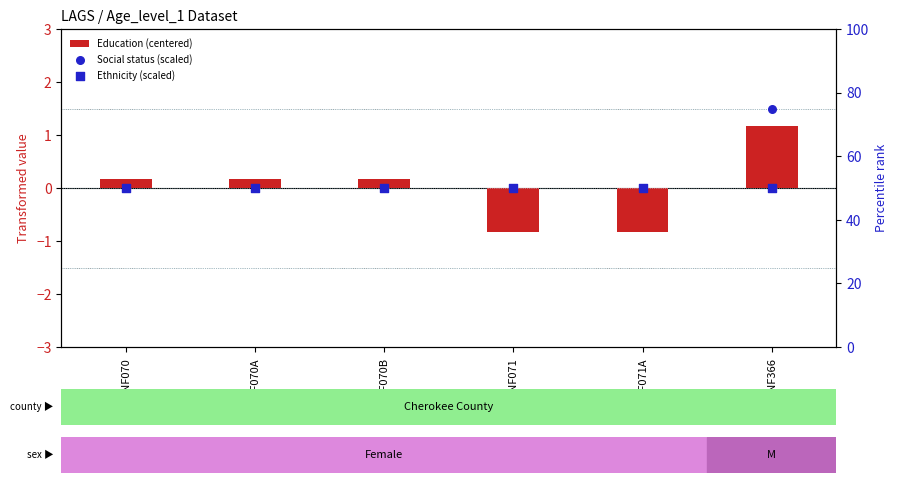

Which series reaches the minimum Y coordinate?

Education (centered)